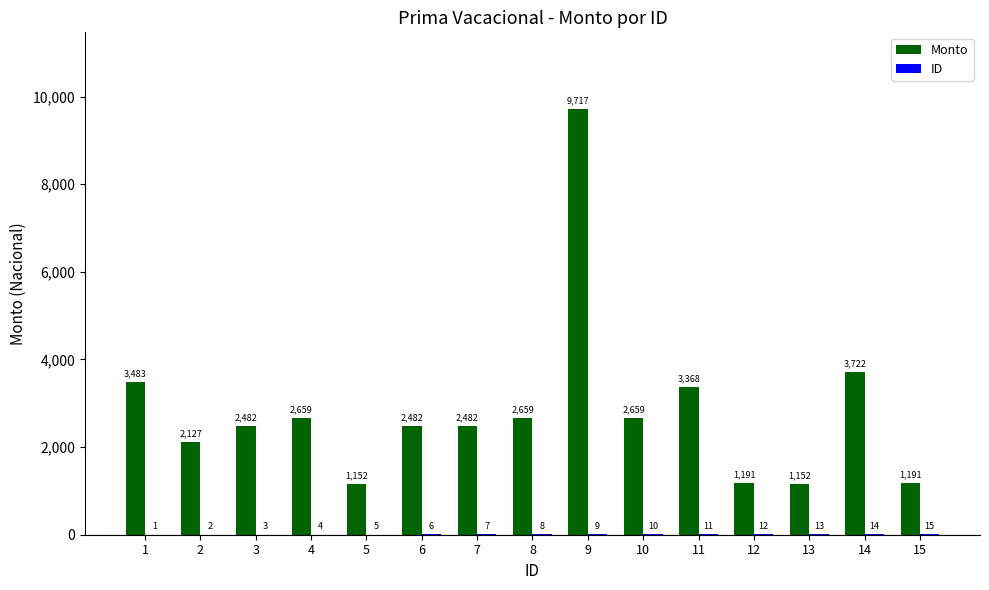

What is the maximum value shown in the chart?

9716.7